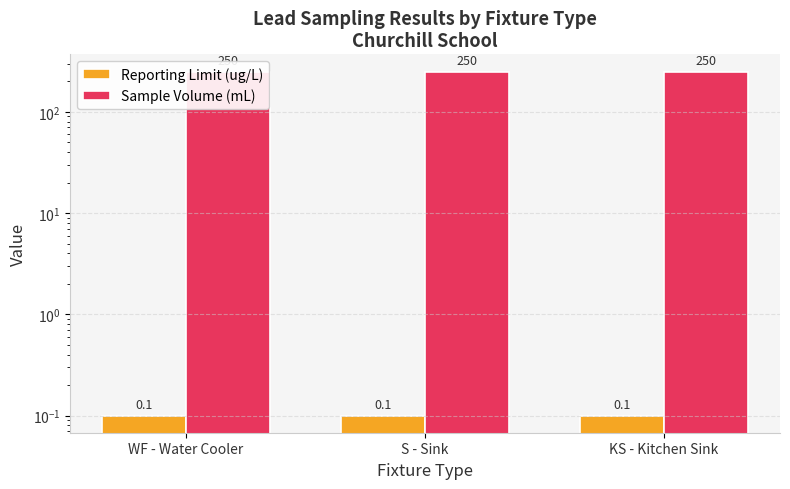

Which series has the largest range (max minus min)?

Reporting Limit (ug/L)